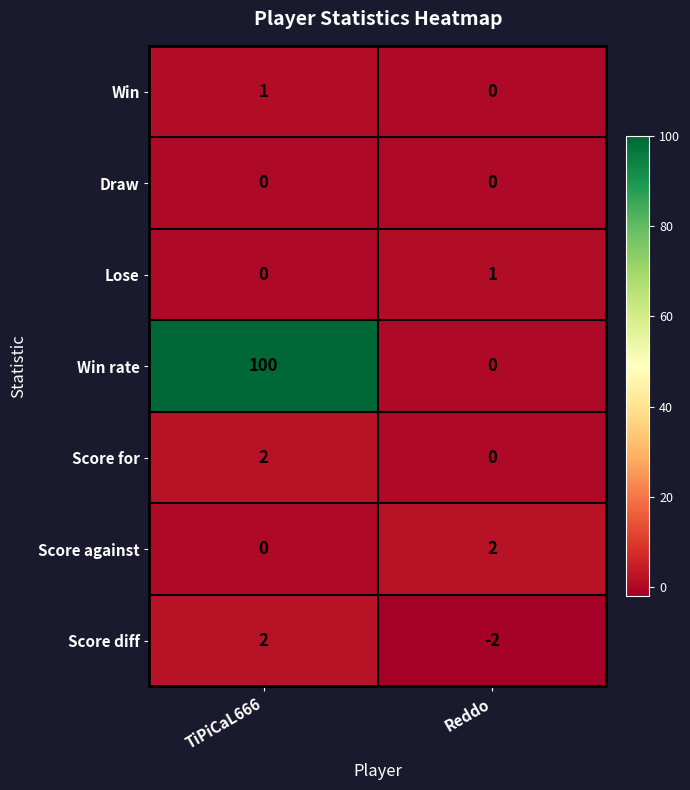

Which series changed the most between TiPiCaL666 and Reddo?

Win rate